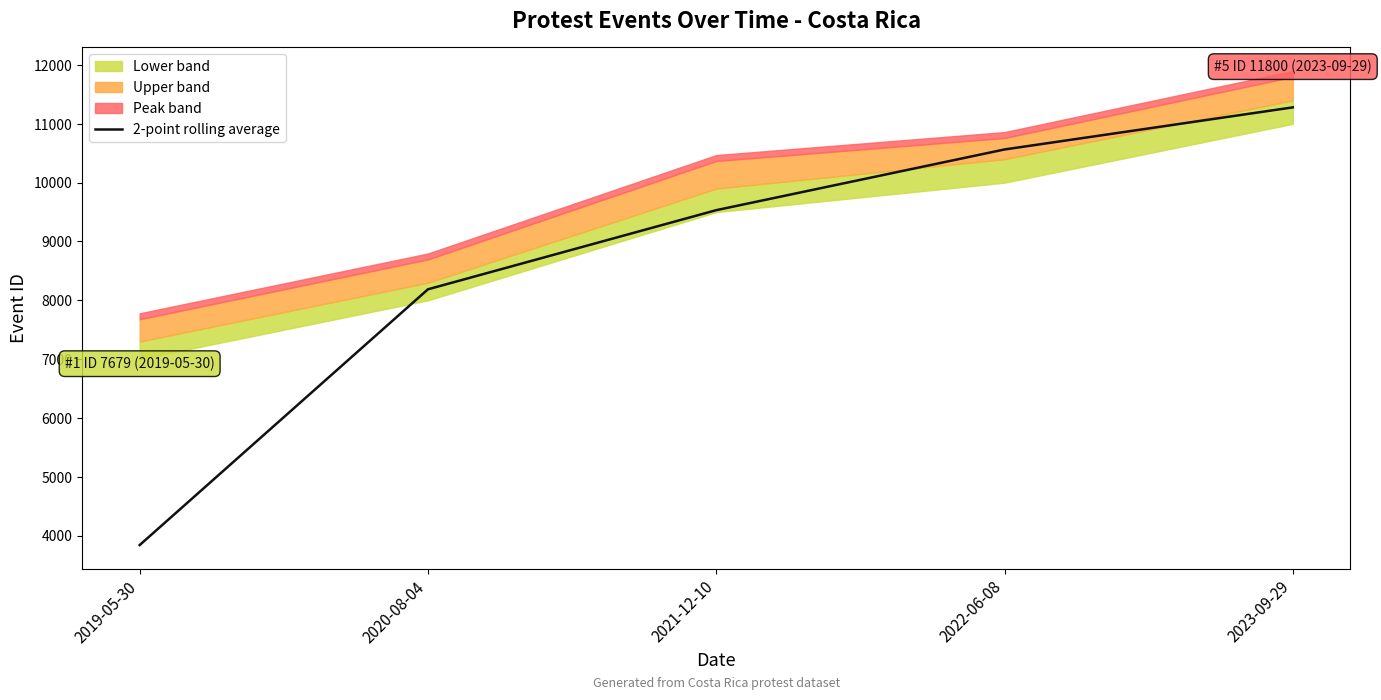

List the labels in order of value, largest first.

2023-09-29, 2022-06-08, 2021-12-10, 2020-08-04, 2019-05-30